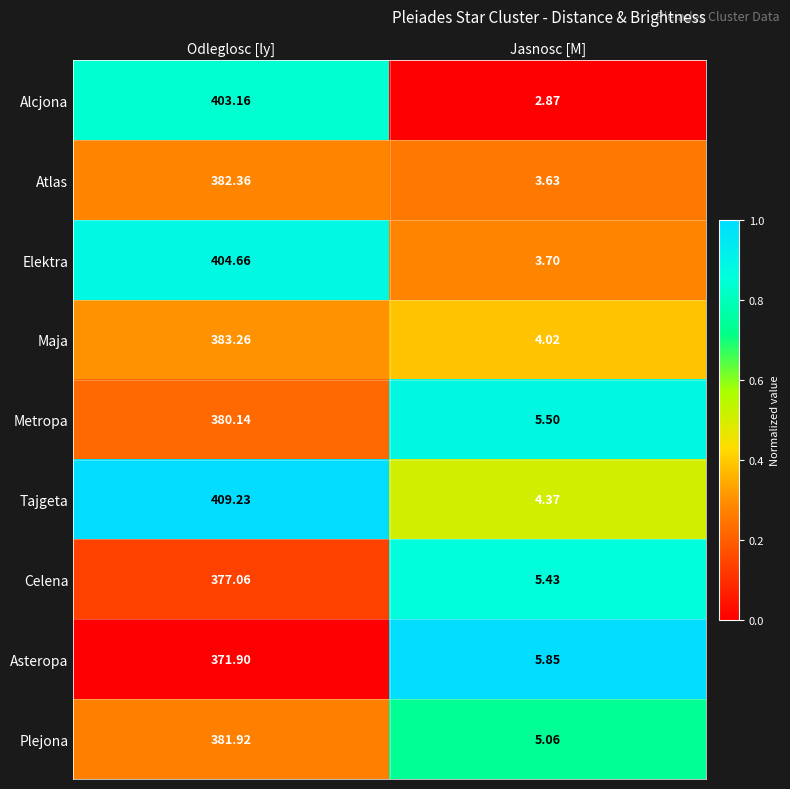

Rank the series at Odleglosc [ly] from lowest to highest value.

Asteropa, Celena, Metropa, Plejona, Atlas, Maja, Alcjona, Elektra, Tajgeta